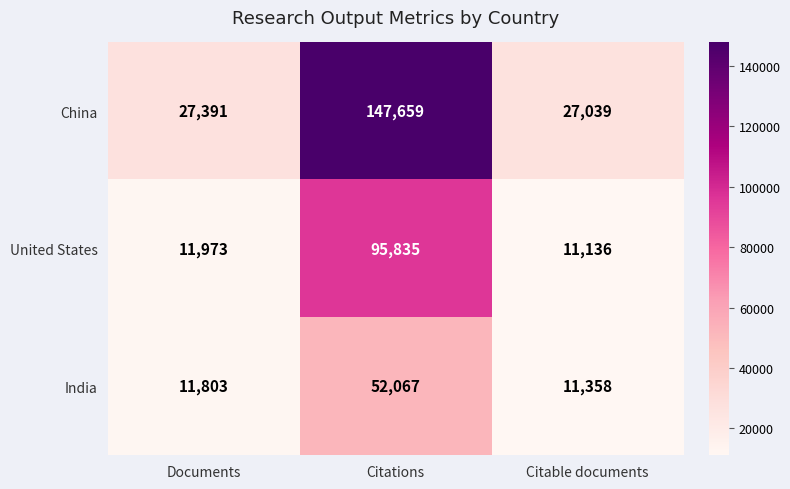

What is the minimum value for United States?

11136